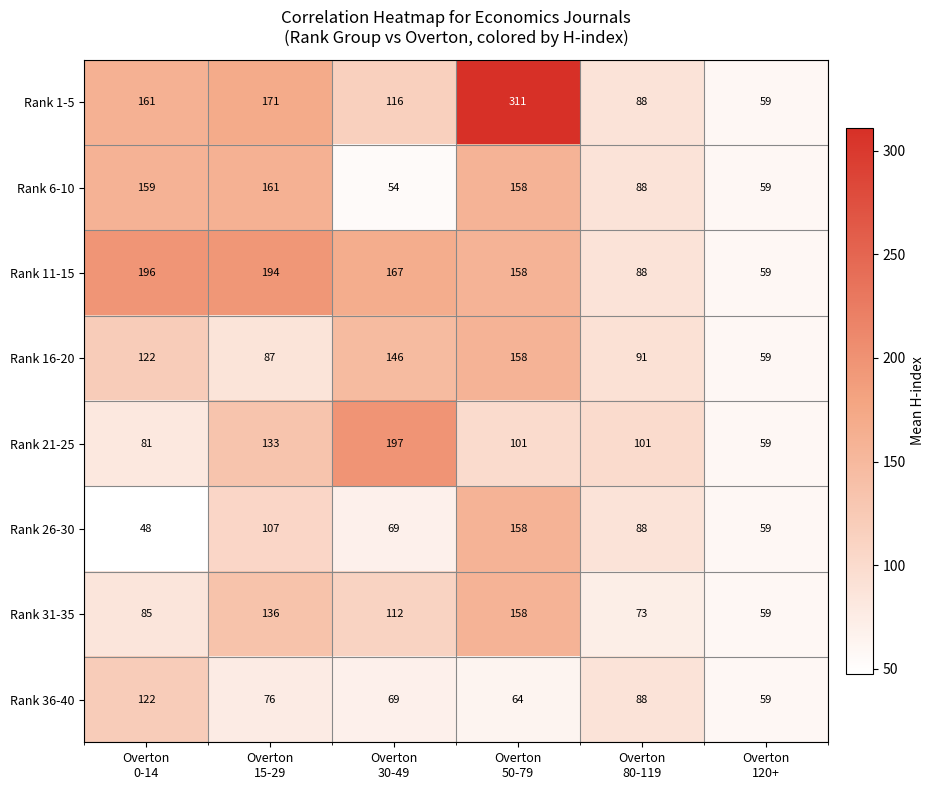

Which series has the largest range (max minus min)?

Rank 1-5